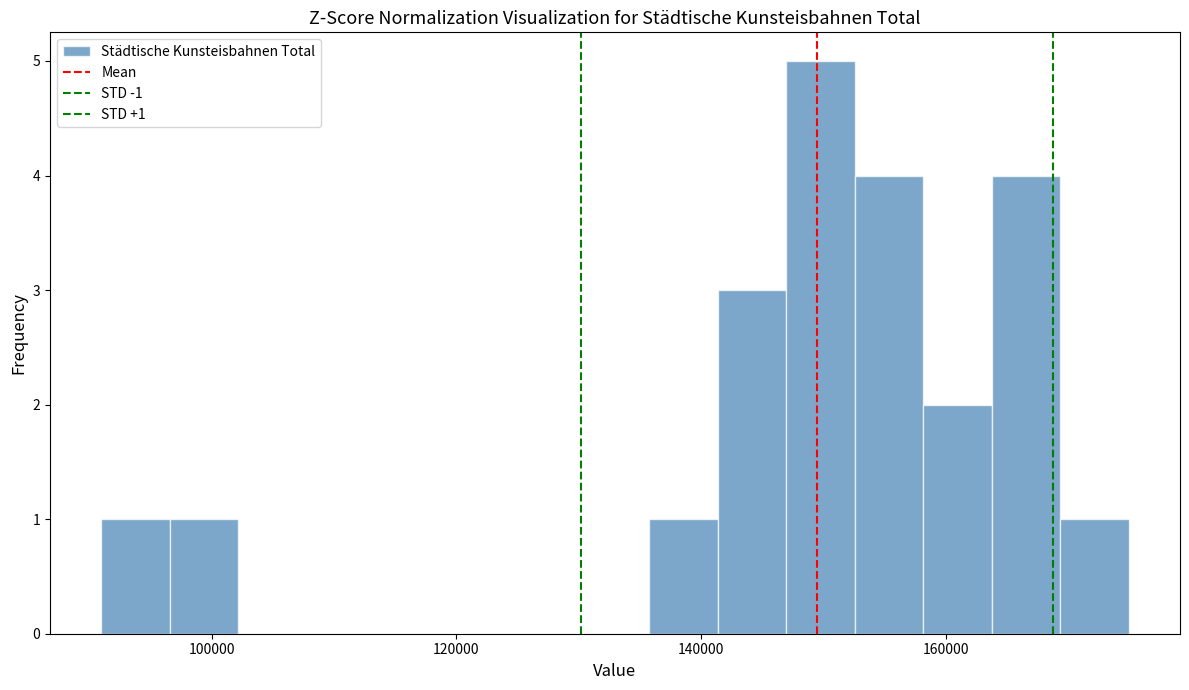

Read against the x-axis, roughly where is the centre of the tallest bar?

150000